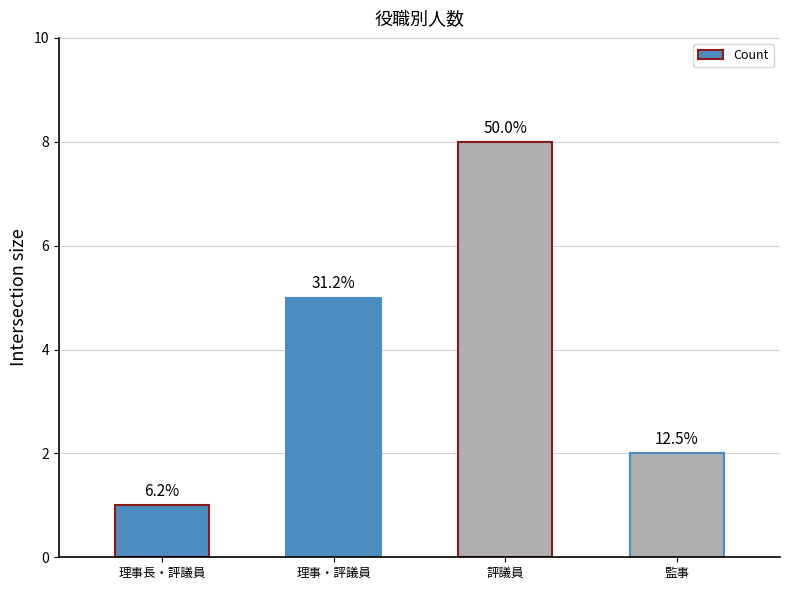

How many bars are there in total?

4